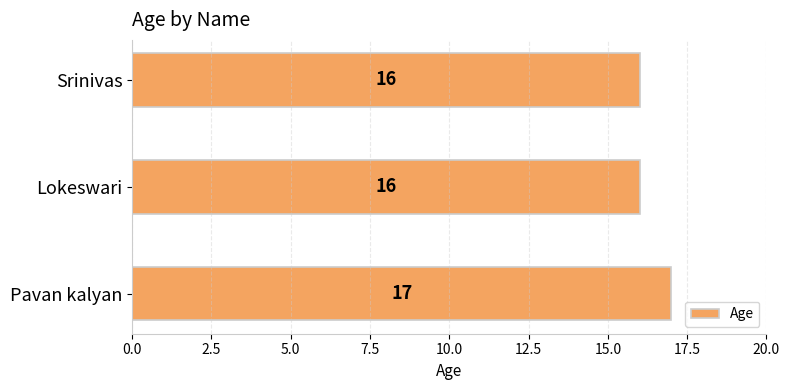

How many series are shown in this chart?

1